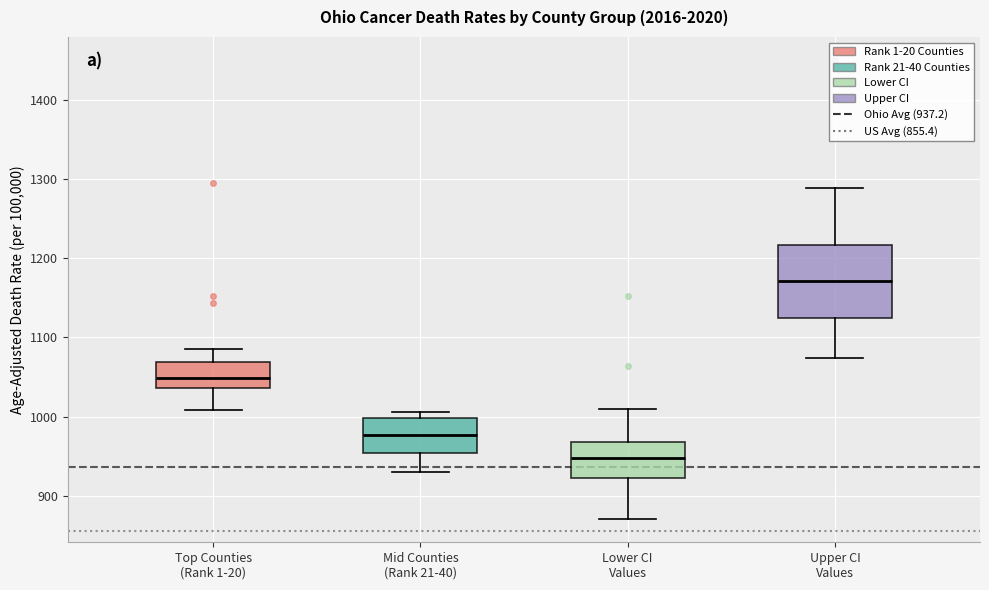

Which box's median line is the lowest?

Lower CI Values